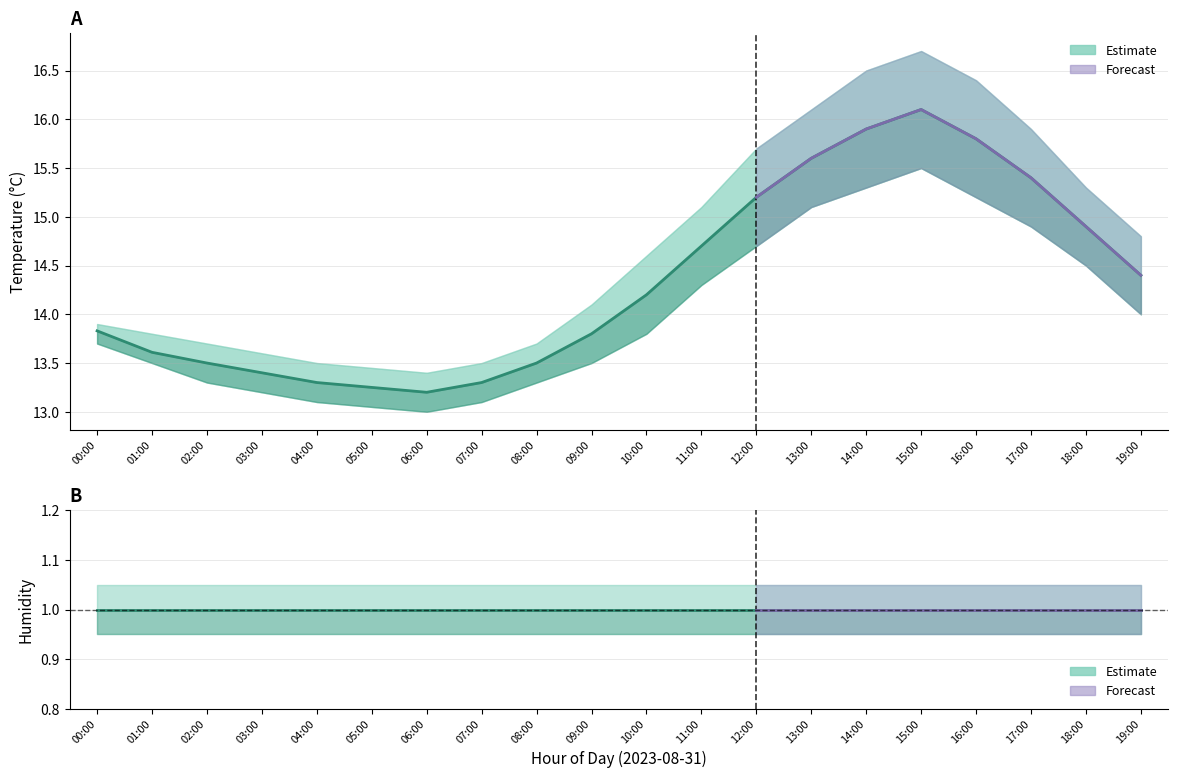

Which series has the largest range (max minus min)?

temperature